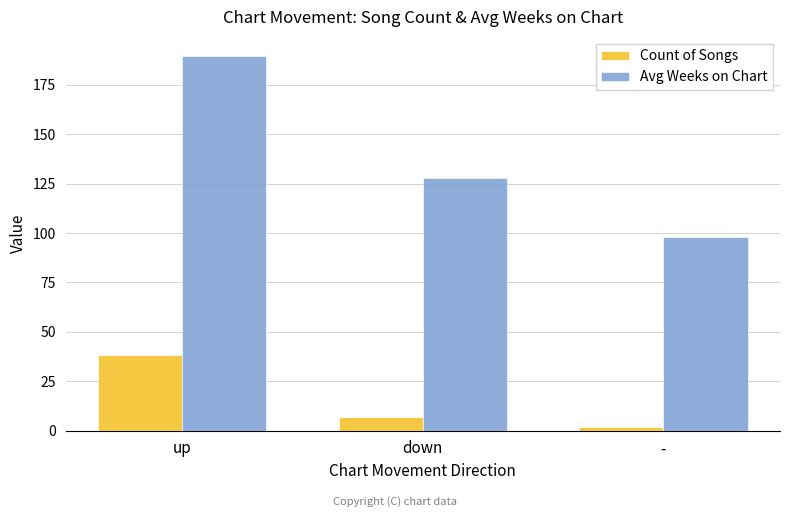

How many categories are shown in the chart?

3